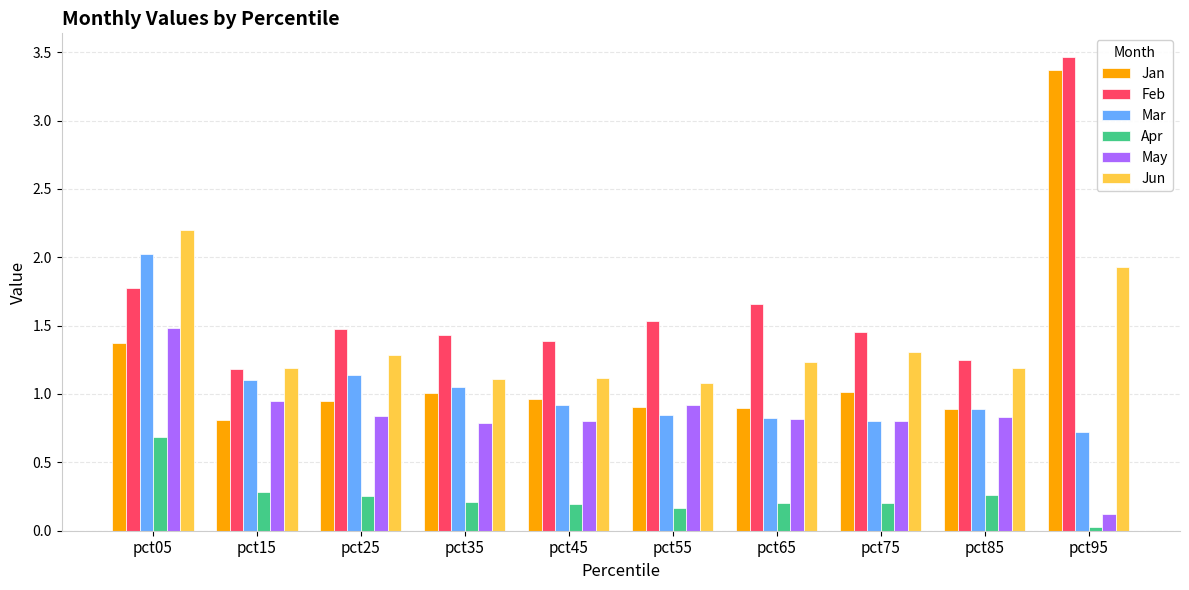

What is the value of the Mar bar at the 1st from the left?

2.0